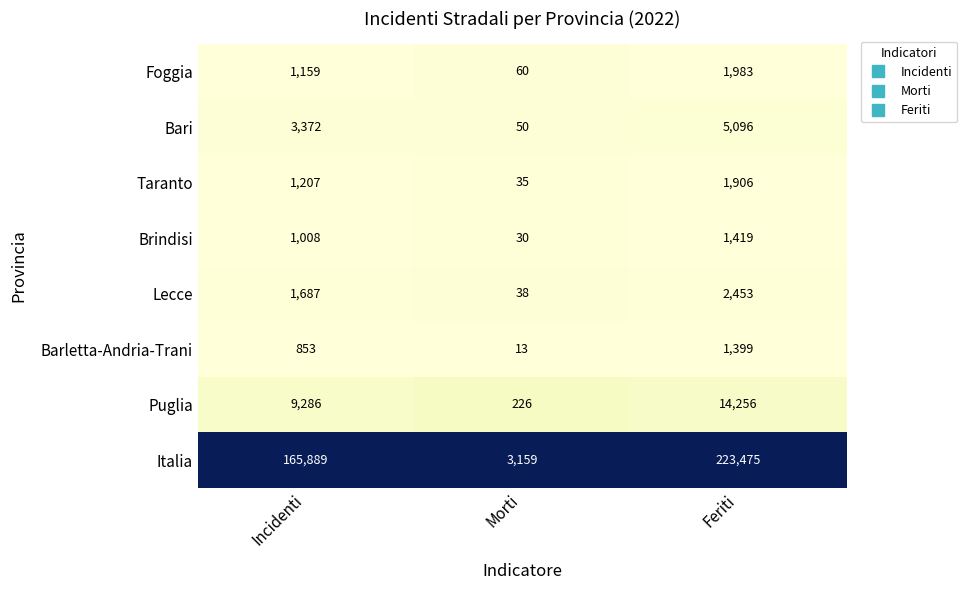

Which series has the largest range (max minus min)?

Italia